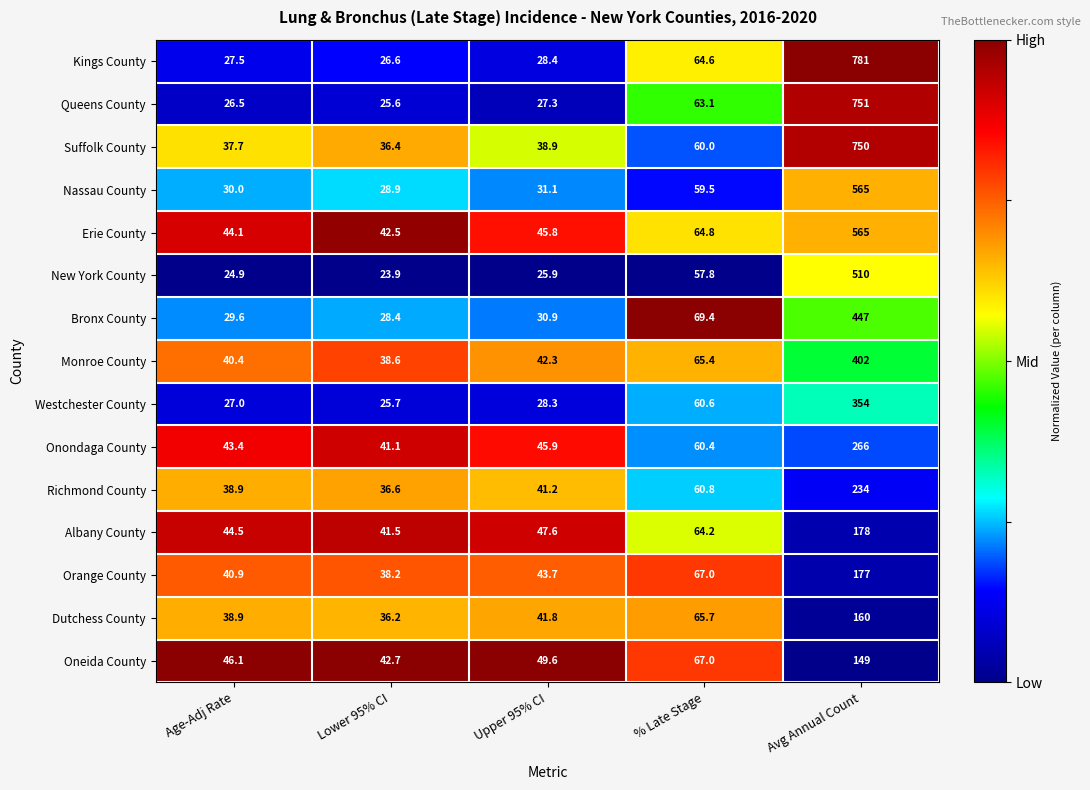

Count the number of categories in the chart.

5